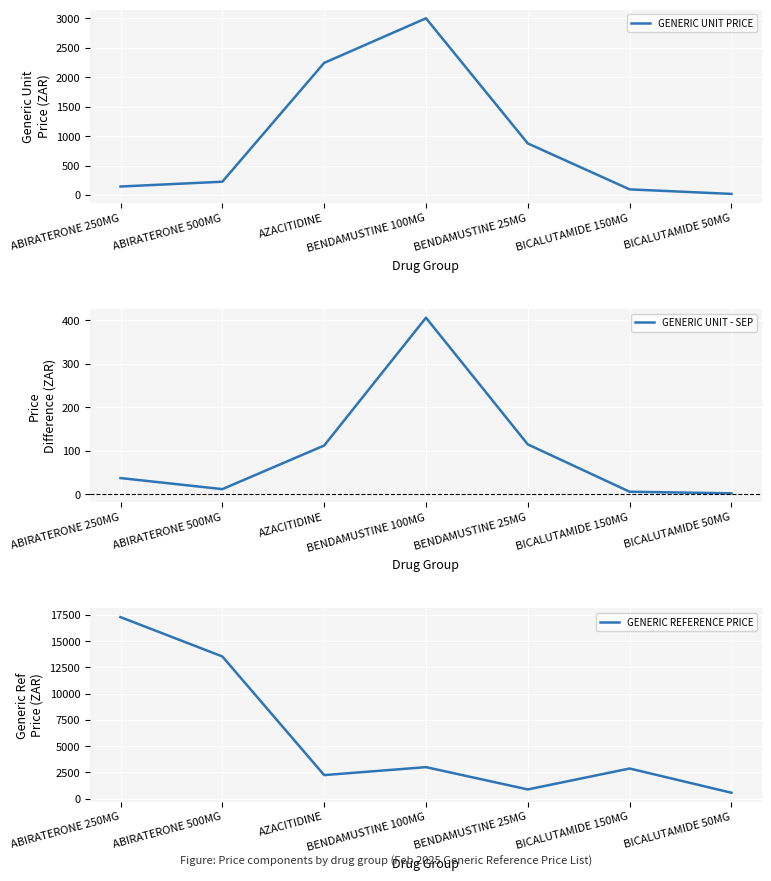

Where do GENERIC REFERENCE PRICE and GENERIC UNIT PRICE first cross each other?

ABIRATERONE 500MG and AZACITIDINE